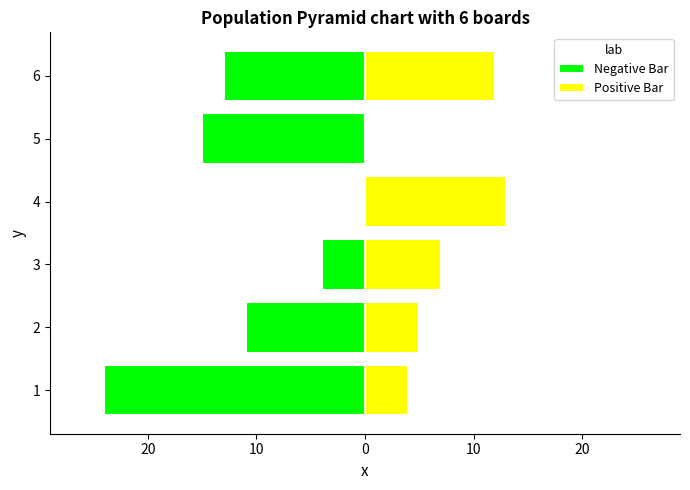

Rank the series at 4 from highest to lowest value.

Positive Bar, Negative Bar